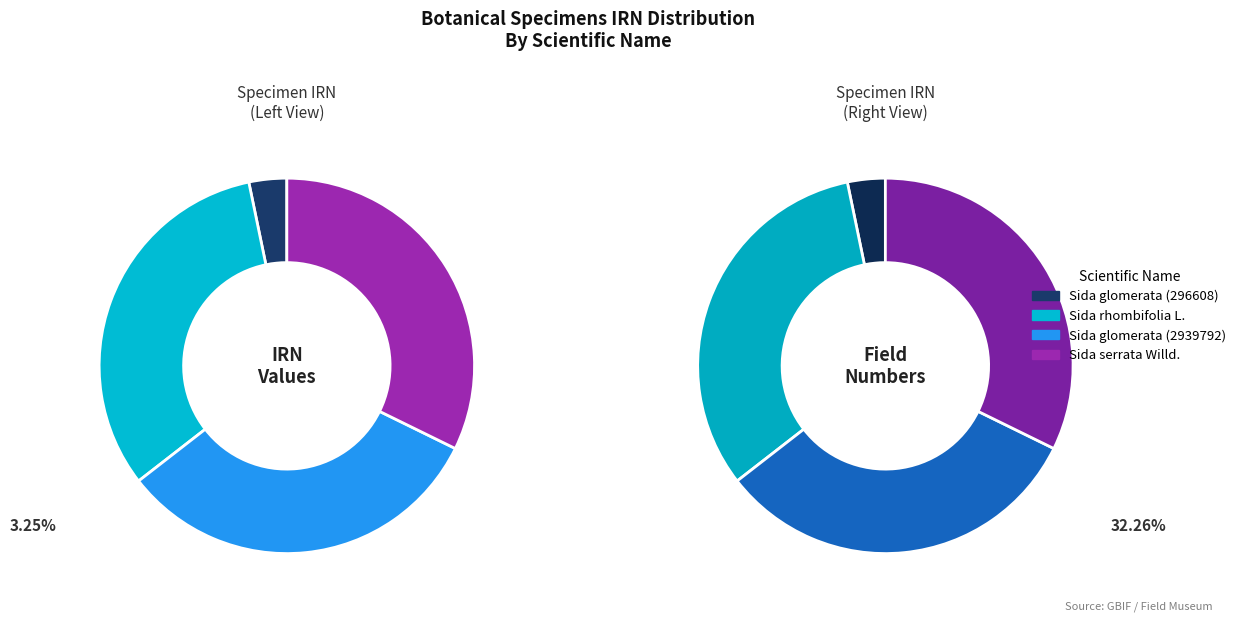

Between Sida glomerata (2939792) and Sida glomerata (296608), which is larger?

Sida glomerata (2939792)